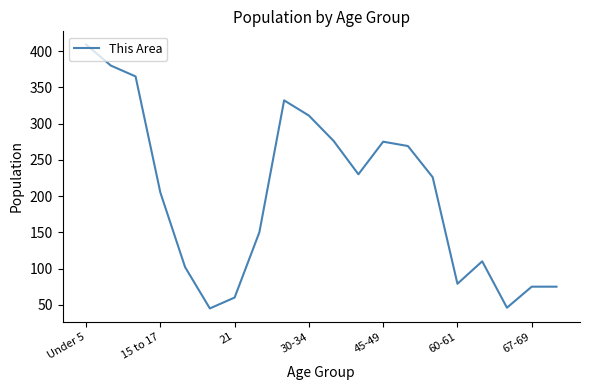

What is the greatest value displayed?

409